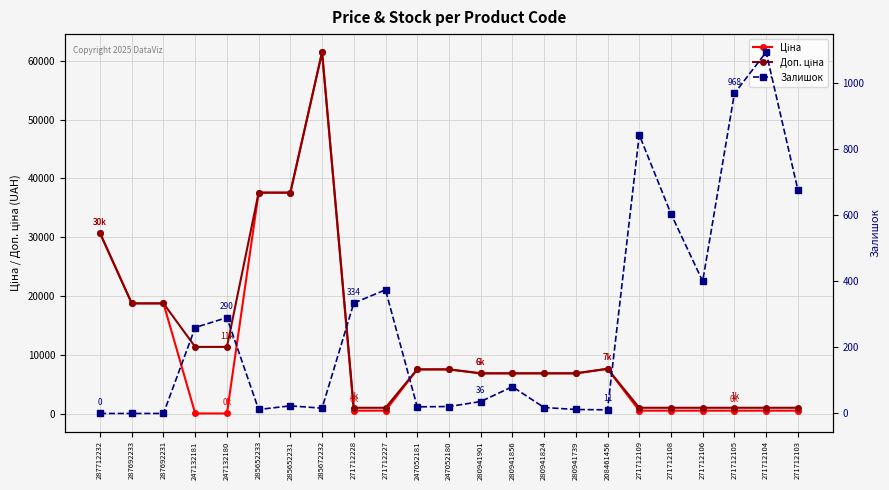

What is the label of the 18th point from the left?

271712109